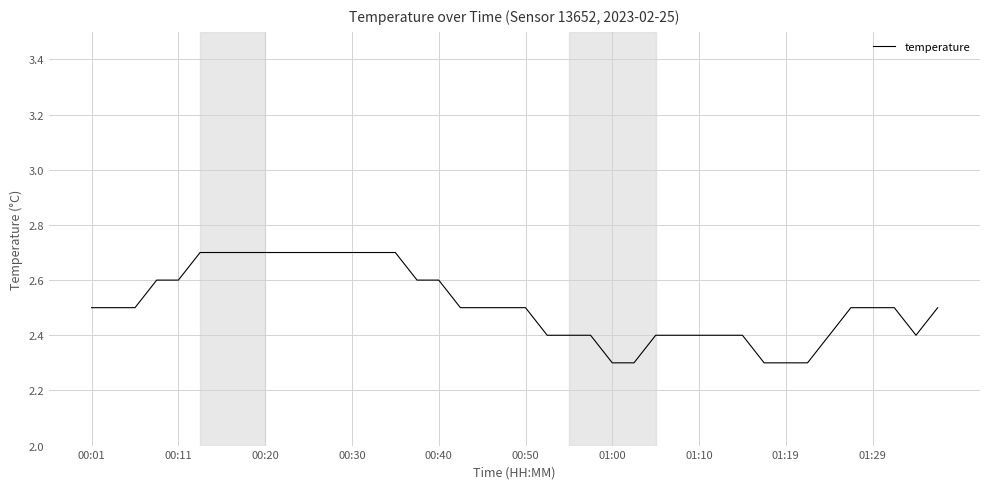

What is the smallest value displayed?

2.3